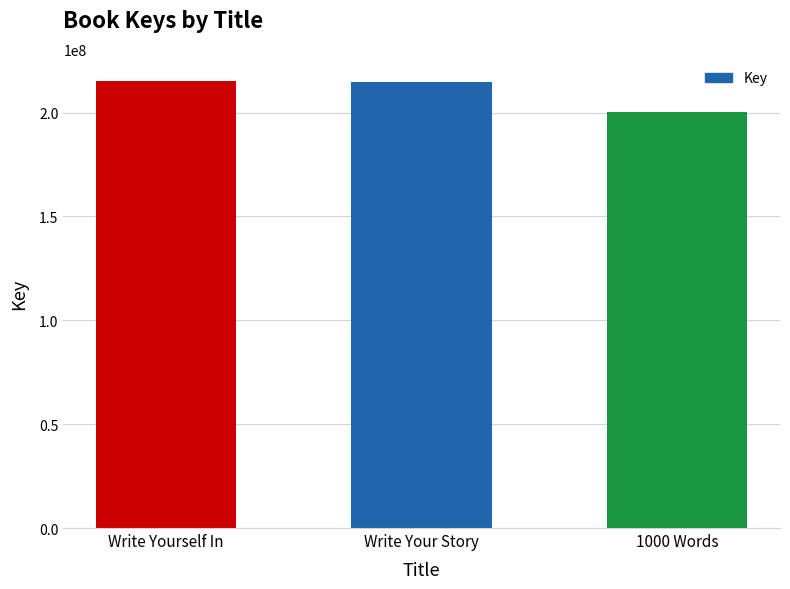

Approximately how many times larger is the value at Write Your Story compared to Write Yourself In?

1.0